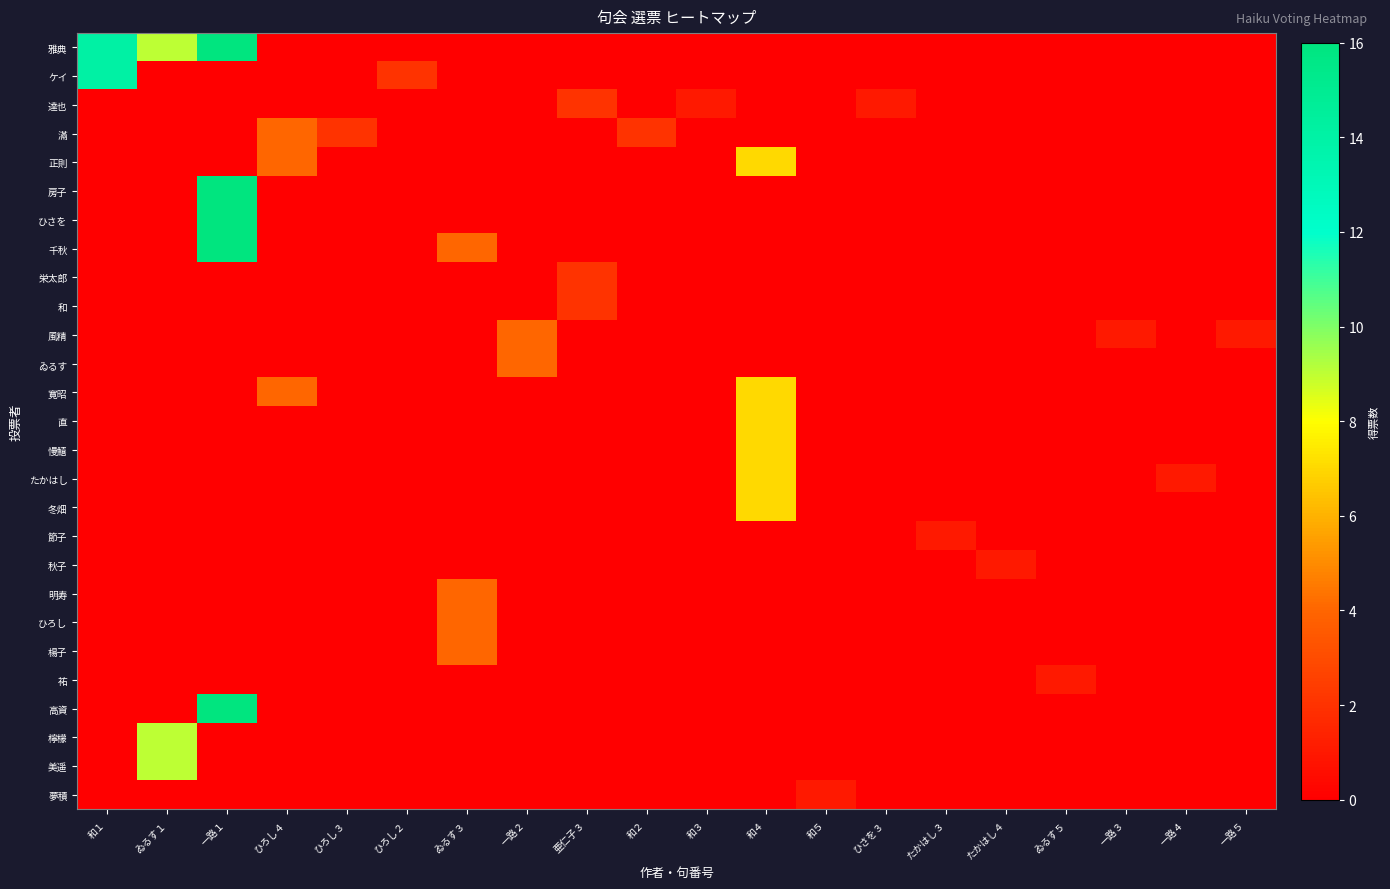

Reading left to right, transcribe all the data shown in this chart.

雅典: 和１=14	ゐるす１=9	一路１=16	ひろし４=0	ひろし３=0	ひろし２=0	ゐるす３=0	一路２=0	亜仁子３=0	和２=0	和３=0	和４=0	和５=0	ひさを３=0	たかはし３=0	たかはし４=0	ゐるす５=0	一路３=0	一路４=0	一路５=0
ケイ: 和１=14	ゐるす１=0	一路１=0	ひろし４=0	ひろし３=0	ひろし２=2	ゐるす３=0	一路２=0	亜仁子３=0	和２=0	和３=0	和４=0	和５=0	ひさを３=0	たかはし３=0	たかはし４=0	ゐるす５=0	一路３=0	一路４=0	一路５=0
達也: 和１=0	ゐるす１=0	一路１=0	ひろし４=0	ひろし３=0	ひろし２=0	ゐるす３=0	一路２=0	亜仁子３=2	和２=0	和３=1	和４=0	和５=0	ひさを３=1	たかはし３=0	たかはし４=0	ゐるす５=0	一路３=0	一路４=0	一路５=0
滿: 和１=0	ゐるす１=0	一路１=0	ひろし４=4	ひろし３=2	ひろし２=0	ゐるす３=0	一路２=0	亜仁子３=0	和２=2	和３=0	和４=0	和５=0	ひさを３=0	たかはし３=0	たかはし４=0	ゐるす５=0	一路３=0	一路４=0	一路５=0
正則: 和１=0	ゐるす１=0	一路１=0	ひろし４=4	ひろし３=0	ひろし２=0	ゐるす３=0	一路２=0	亜仁子３=0	和２=0	和３=0	和４=7	和５=0	ひさを３=0	たかはし３=0	たかはし４=0	ゐるす５=0	一路３=0	一路４=0	一路５=0
房子: 和１=0	ゐるす１=0	一路１=16	ひろし４=0	ひろし３=0	ひろし２=0	ゐるす３=0	一路２=0	亜仁子３=0	和２=0	和３=0	和４=0	和５=0	ひさを３=0	たかはし３=0	たかはし４=0	ゐるす５=0	一路３=0	一路４=0	一路５=0
ひさを: 和１=0	ゐるす１=0	一路１=16	ひろし４=0	ひろし３=0	ひろし２=0	ゐるす３=0	一路２=0	亜仁子３=0	和２=0	和３=0	和４=0	和５=0	ひさを３=0	たかはし３=0	たかはし４=0	ゐるす５=0	一路３=0	一路４=0	一路５=0
千秋: 和１=0	ゐるす１=0	一路１=16	ひろし４=0	ひろし３=0	ひろし２=0	ゐるす３=4	一路２=0	亜仁子３=0	和２=0	和３=0	和４=0	和５=0	ひさを３=0	たかはし３=0	たかはし４=0	ゐるす５=0	一路３=0	一路４=0	一路５=0
栄太郎: 和１=0	ゐるす１=0	一路１=0	ひろし４=0	ひろし３=0	ひろし２=0	ゐるす３=0	一路２=0	亜仁子３=2	和２=0	和３=0	和４=0	和５=0	ひさを３=0	たかはし３=0	たかはし４=0	ゐるす５=0	一路３=0	一路４=0	一路５=0
和: 和１=0	ゐるす１=0	一路１=0	ひろし４=0	ひろし３=0	ひろし２=0	ゐるす３=0	一路２=0	亜仁子３=2	和２=0	和３=0	和４=0	和５=0	ひさを３=0	たかはし３=0	たかはし４=0	ゐるす５=0	一路３=0	一路４=0	一路５=0
風精: 和１=0	ゐるす１=0	一路１=0	ひろし４=0	ひろし３=0	ひろし２=0	ゐるす３=0	一路２=4	亜仁子３=0	和２=0	和３=0	和４=0	和５=0	ひさを３=0	たかはし３=0	たかはし４=0	ゐるす５=0	一路３=1	一路４=0	一路５=1
ゐるす: 和１=0	ゐるす１=0	一路１=0	ひろし４=0	ひろし３=0	ひろし２=0	ゐるす３=0	一路２=4	亜仁子３=0	和２=0	和３=0	和４=0	和５=0	ひさを３=0	たかはし３=0	たかはし４=0	ゐるす５=0	一路３=0	一路４=0	一路５=0
寛昭: 和１=0	ゐるす１=0	一路１=0	ひろし４=4	ひろし３=0	ひろし２=0	ゐるす３=0	一路２=0	亜仁子３=0	和２=0	和３=0	和４=7	和５=0	ひさを３=0	たかはし３=0	たかはし４=0	ゐるす５=0	一路３=0	一路４=0	一路５=0
直: 和１=0	ゐるす１=0	一路１=0	ひろし４=0	ひろし３=0	ひろし２=0	ゐるす３=0	一路２=0	亜仁子３=0	和２=0	和３=0	和４=7	和５=0	ひさを３=0	たかはし３=0	たかはし４=0	ゐるす５=0	一路３=0	一路４=0	一路５=0
慢鱚: 和１=0	ゐるす１=0	一路１=0	ひろし４=0	ひろし３=0	ひろし２=0	ゐるす３=0	一路２=0	亜仁子３=0	和２=0	和３=0	和４=7	和５=0	ひさを３=0	たかはし３=0	たかはし４=0	ゐるす５=0	一路３=0	一路４=0	一路５=0
たかはし: 和１=0	ゐるす１=0	一路１=0	ひろし４=0	ひろし３=0	ひろし２=0	ゐるす３=0	一路２=0	亜仁子３=0	和２=0	和３=0	和４=7	和５=0	ひさを３=0	たかはし３=0	たかはし４=0	ゐるす５=0	一路３=0	一路４=1	一路５=0
冬畑: 和１=0	ゐるす１=0	一路１=0	ひろし４=0	ひろし３=0	ひろし２=0	ゐるす３=0	一路２=0	亜仁子３=0	和２=0	和３=0	和４=7	和５=0	ひさを３=0	たかはし３=0	たかはし４=0	ゐるす５=0	一路３=0	一路４=0	一路５=0
節子: 和１=0	ゐるす１=0	一路１=0	ひろし４=0	ひろし３=0	ひろし２=0	ゐるす３=0	一路２=0	亜仁子３=0	和２=0	和３=0	和４=0	和５=0	ひさを３=0	たかはし３=1	たかはし４=0	ゐるす５=0	一路３=0	一路４=0	一路５=0
秋子: 和１=0	ゐるす１=0	一路１=0	ひろし４=0	ひろし３=0	ひろし２=0	ゐるす３=0	一路２=0	亜仁子３=0	和２=0	和３=0	和４=0	和５=0	ひさを３=0	たかはし３=0	たかはし４=1	ゐるす５=0	一路３=0	一路４=0	一路５=0
明寿: 和１=0	ゐるす１=0	一路１=0	ひろし４=0	ひろし３=0	ひろし２=0	ゐるす３=4	一路２=0	亜仁子３=0	和２=0	和３=0	和４=0	和５=0	ひさを３=0	たかはし３=0	たかはし４=0	ゐるす５=0	一路３=0	一路４=0	一路５=0
ひろし: 和１=0	ゐるす１=0	一路１=0	ひろし４=0	ひろし３=0	ひろし２=0	ゐるす３=4	一路２=0	亜仁子３=0	和２=0	和３=0	和４=0	和５=0	ひさを３=0	たかはし３=0	たかはし４=0	ゐるす５=0	一路３=0	一路４=0	一路５=0
楊子: 和１=0	ゐるす１=0	一路１=0	ひろし４=0	ひろし３=0	ひろし２=0	ゐるす３=4	一路２=0	亜仁子３=0	和２=0	和３=0	和４=0	和５=0	ひさを３=0	たかはし３=0	たかはし４=0	ゐるす５=0	一路３=0	一路４=0	一路５=0
祐: 和１=0	ゐるす１=0	一路１=0	ひろし４=0	ひろし３=0	ひろし２=0	ゐるす３=0	一路２=0	亜仁子３=0	和２=0	和３=0	和４=0	和５=0	ひさを３=0	たかはし３=0	たかはし４=0	ゐるす５=1	一路３=0	一路４=0	一路５=0
高資: 和１=0	ゐるす１=0	一路１=16	ひろし４=0	ひろし３=0	ひろし２=0	ゐるす３=0	一路２=0	亜仁子３=0	和２=0	和３=0	和４=0	和５=0	ひさを３=0	たかはし３=0	たかはし４=0	ゐるす５=0	一路３=0	一路４=0	一路５=0
檸檬: 和１=0	ゐるす１=9	一路１=0	ひろし４=0	ひろし３=0	ひろし２=0	ゐるす３=0	一路２=0	亜仁子３=0	和２=0	和３=0	和４=0	和５=0	ひさを３=0	たかはし３=0	たかはし４=0	ゐるす５=0	一路３=0	一路４=0	一路５=0
美遥: 和１=0	ゐるす１=9	一路１=0	ひろし４=0	ひろし３=0	ひろし２=0	ゐるす３=0	一路２=0	亜仁子３=0	和２=0	和３=0	和４=0	和５=0	ひさを３=0	たかはし３=0	たかはし４=0	ゐるす５=0	一路３=0	一路４=0	一路５=0
夢積: 和１=0	ゐるす１=0	一路１=0	ひろし４=0	ひろし３=0	ひろし２=0	ゐるす３=0	一路２=0	亜仁子３=0	和２=0	和３=0	和４=0	和５=1	ひさを３=0	たかはし３=0	たかはし４=0	ゐるす５=0	一路３=0	一路４=0	一路５=0